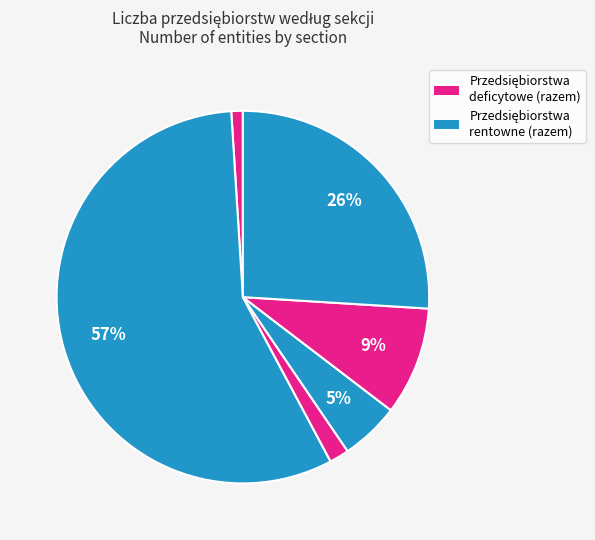

Count the number of slices in the pie.

6